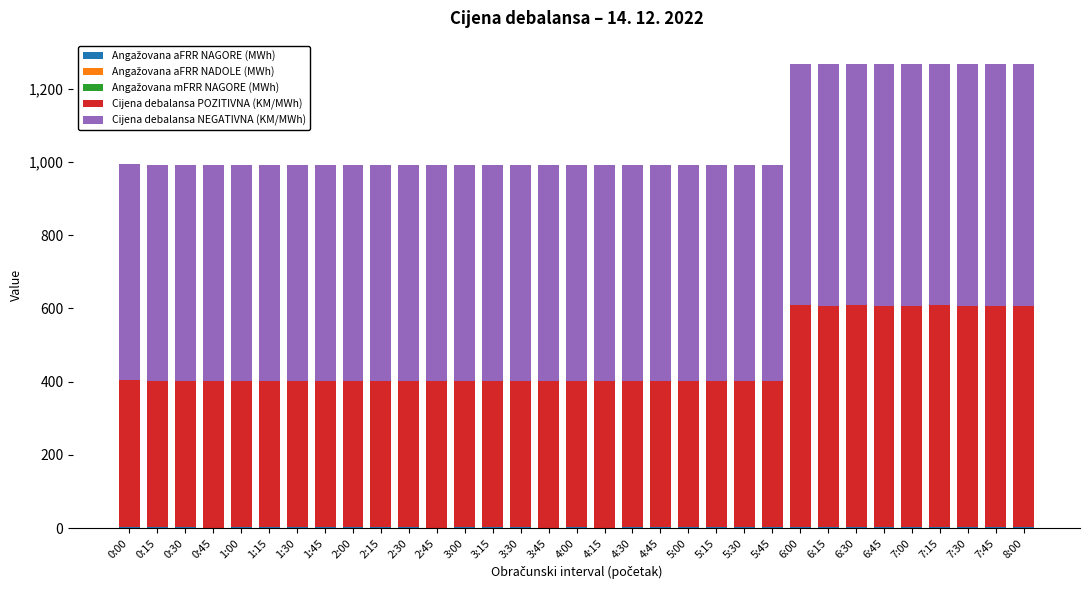

Does the chart contain stacked bars?

Yes